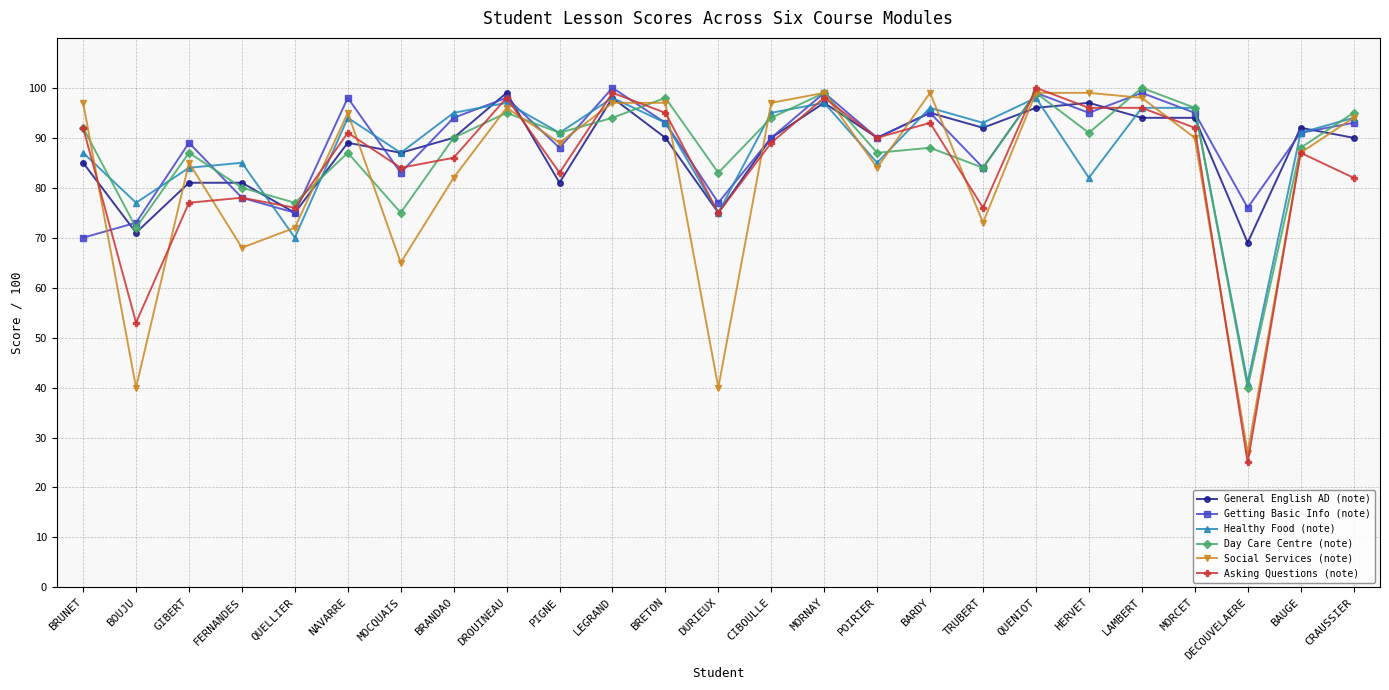

What is the maximum value for Getting Basic Info (note)?

100